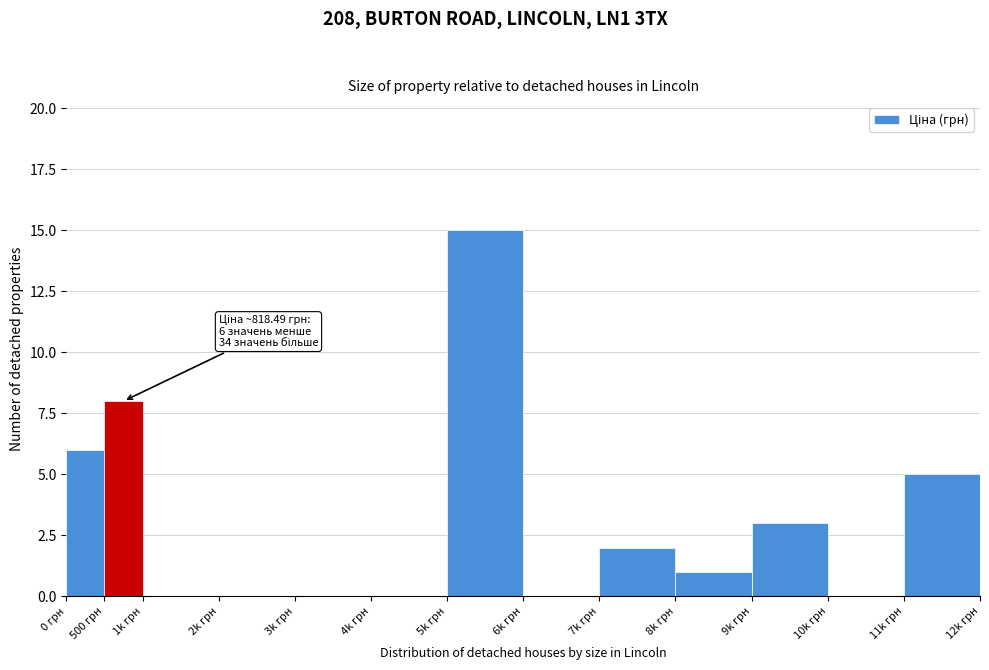

Reading right to left, extract all data points from this chart.

11k грн=5	10k грн=0	9k грн=3	8k грн=1	7k грн=2	6k грн=0	5k грн=15	4k грн=0	3k грн=0	2k грн=0	1k грн=0	500 грн=8	0 грн=6